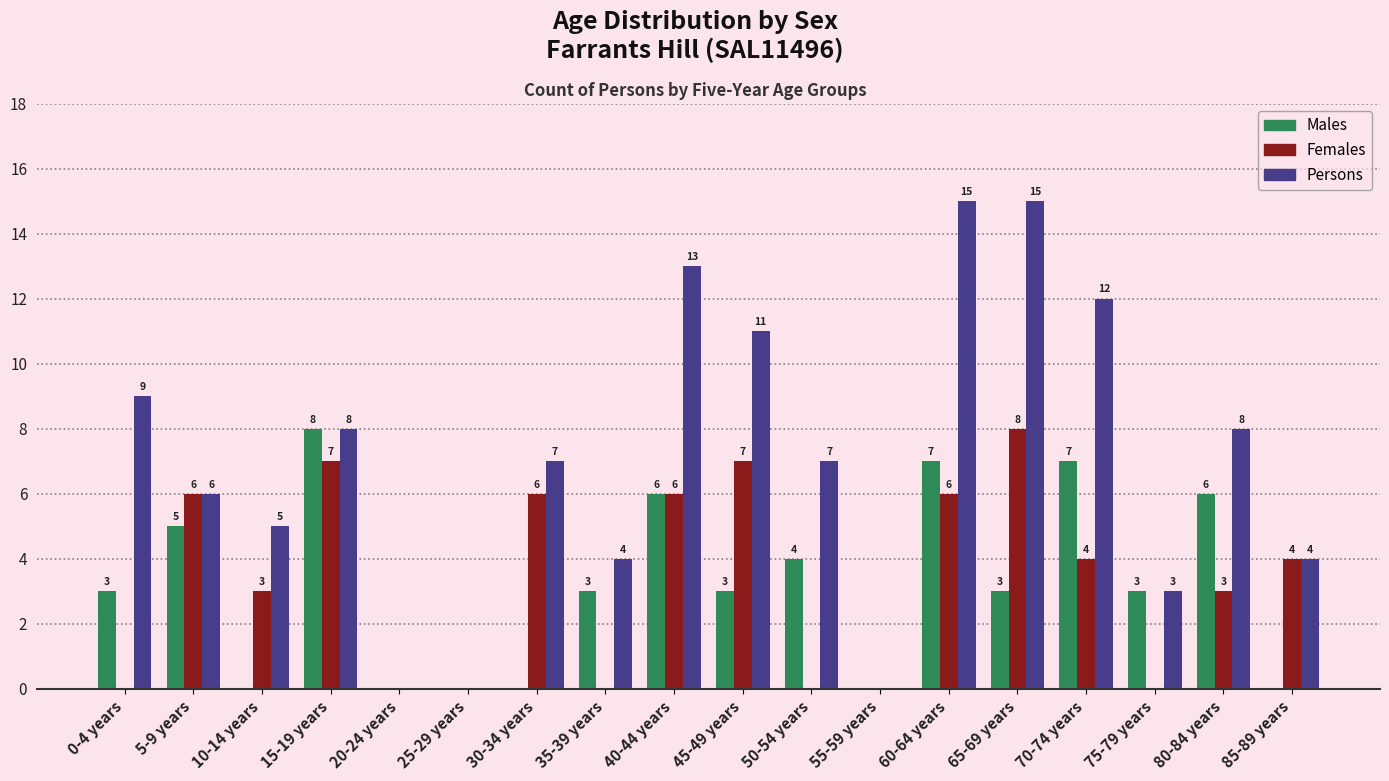

Is the value of Females at 55-59 years greater than the value of Persons at 50-54 years?

No